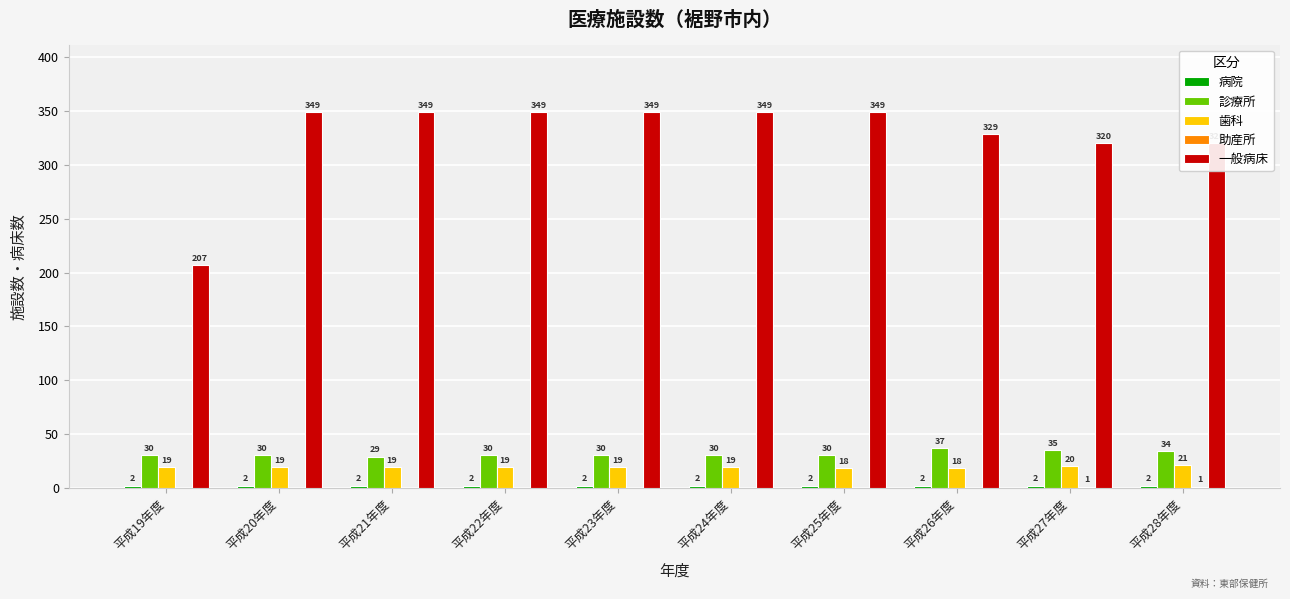

Read the 診療所 value at 平成25年度.

30